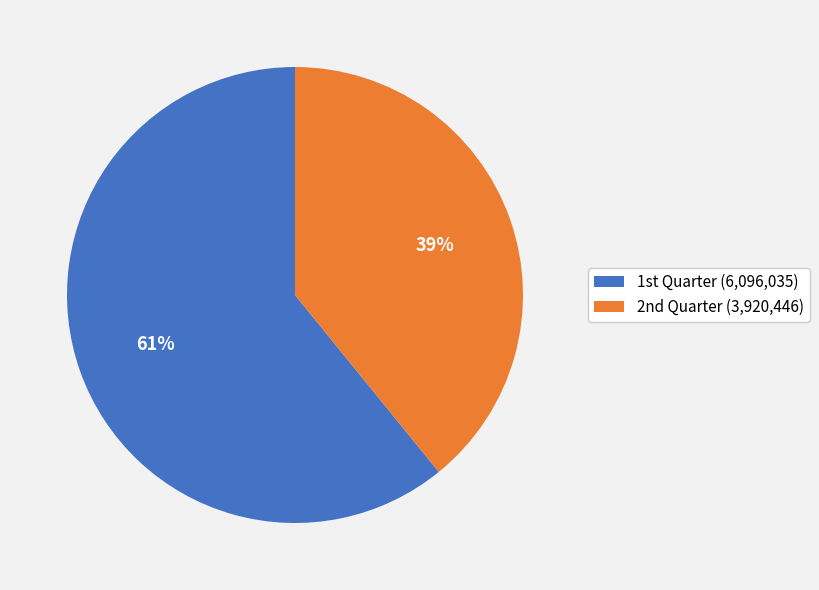

To the nearest percent, what is the difference between the largest and smallest slice percentages?

22%